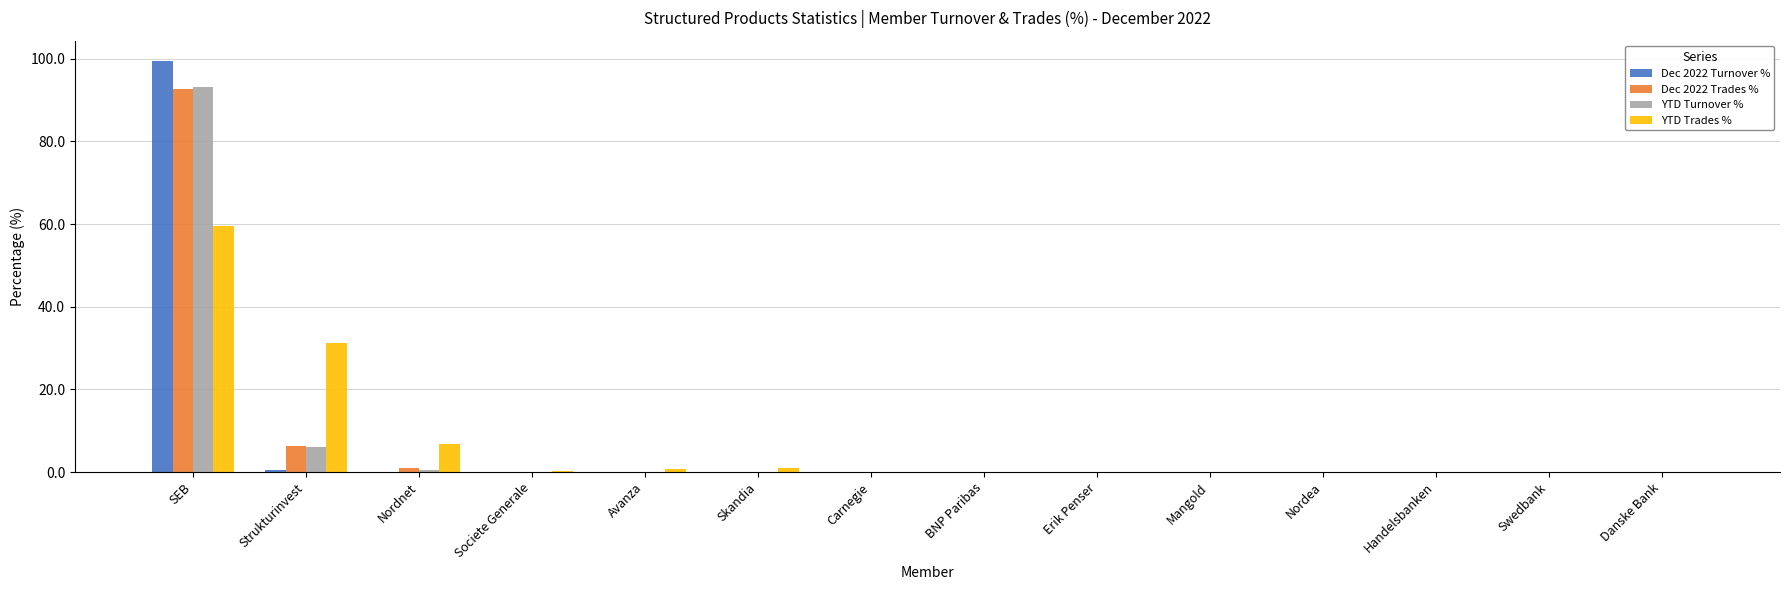

Is it true that Dec 2022 Turnover % equals 0.0 at Societe Generale?

True